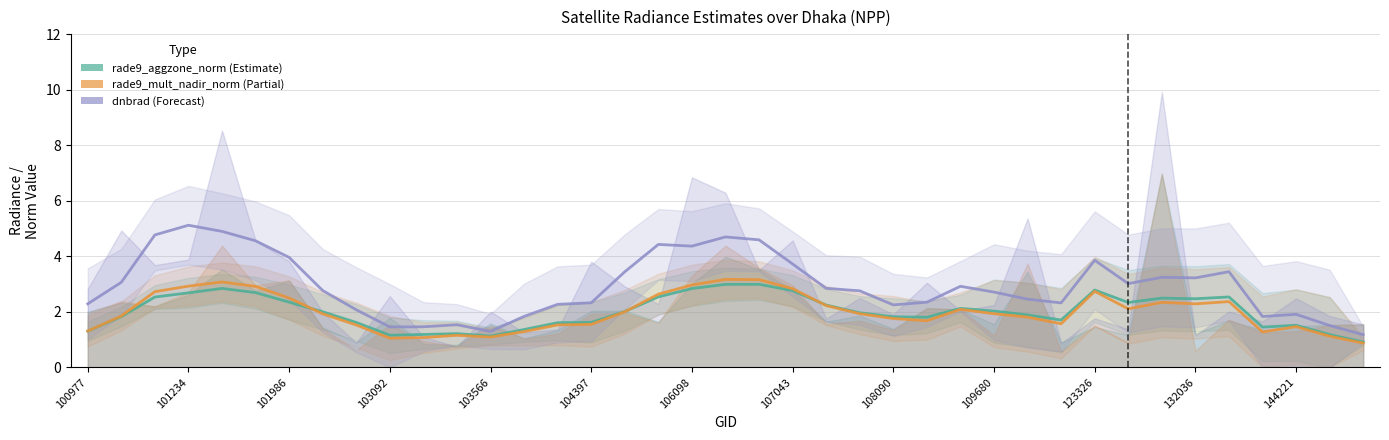

Reading left to right, extract all data points from this chart.

rade9_aggzone_norm: 1.3	1.8	2.5	2.7	2.8	2.7	2.3	2.0	1.6	1.2	1.2	1.2	1.1	1.4	1.6	1.6	2.0	2.5	2.8	3.0	3.0	2.8	2.2	2.0	1.8	1.8	2.1	2.0	1.9	1.7	2.8	2.3	2.5	2.5	2.5	1.4	1.5	1.2	0.9
rade9_mult_nadir_norm: 1.3	1.8	2.7	2.9	3.1	2.9	2.5	1.9	1.5	1.0	1.1	1.2	1.1	1.3	1.5	1.5	2.0	2.6	3.0	3.2	3.2	2.8	2.2	1.9	1.8	1.7	2.1	1.9	1.8	1.6	2.7	2.1	2.3	2.3	2.4	1.3	1.5	1.1	0.9
dnbrad: 2.3	3.1	4.8	5.1	4.9	4.6	4.0	2.8	2.1	1.5	1.5	1.5	1.3	1.8	2.3	2.3	3.4	4.4	4.4	4.7	4.6	3.7	2.8	2.8	2.2	2.3	2.9	2.7	2.5	2.3	3.9	3.0	3.2	3.2	3.4	1.8	1.9	1.5	1.2